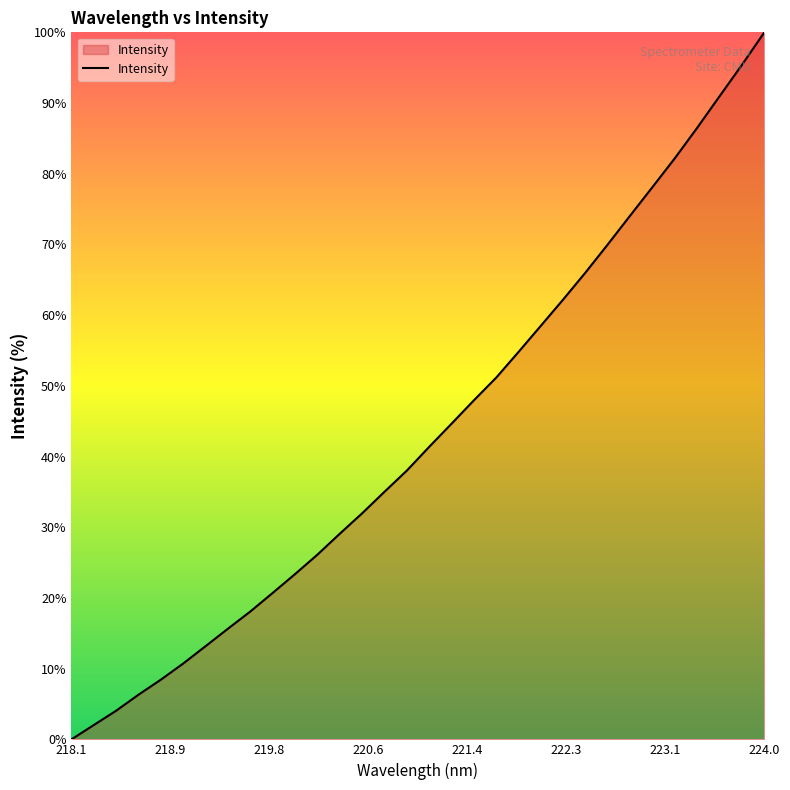

Which label corresponds to the smallest value in the chart?

218.1